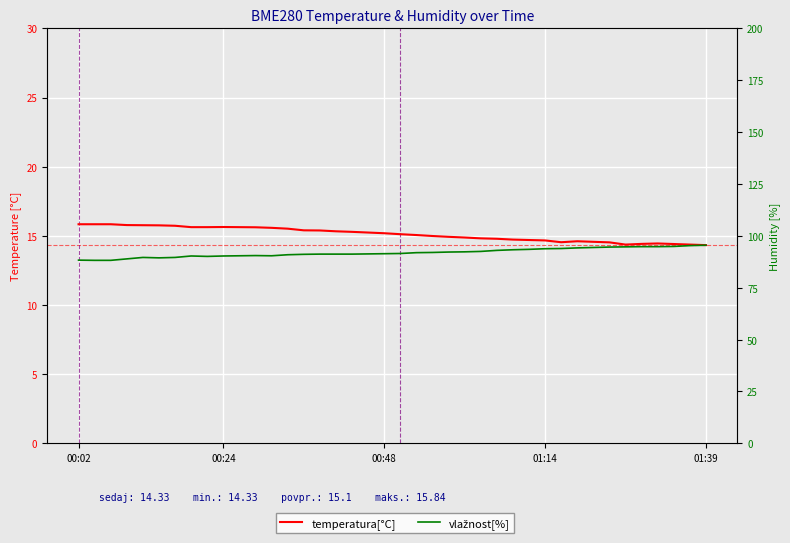

In temperatura[°C], how many points are higher than both neighbors (excluding endpoints)?

3